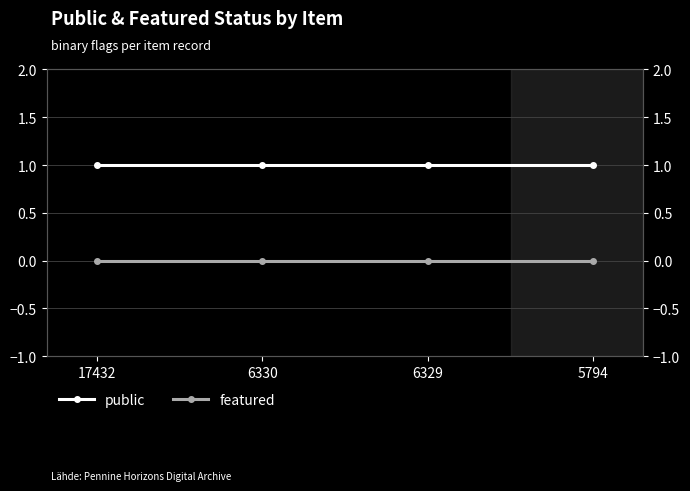

Is it true that featured equals 0 at 17432?

True